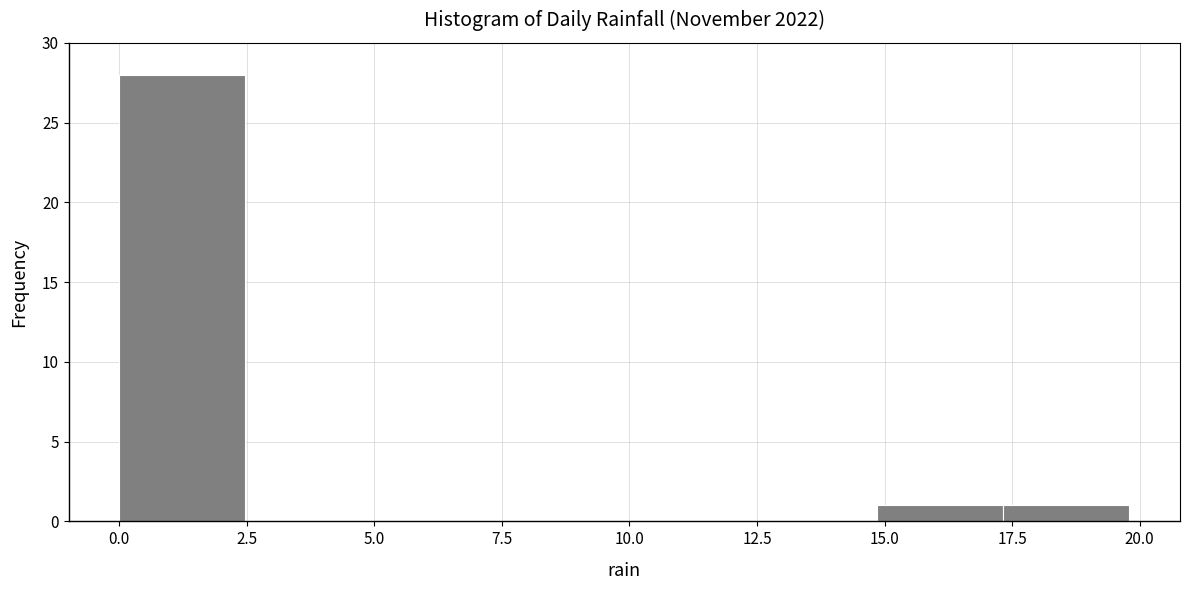

Reading left to right, transcribe this chart: for each bar, give the range it covers on the x-axis and its height. Neither the bar edges nor the heights are printed on the chart, so give them approximately, as read against the axes.

0.0 to 2.5: 28
2.5 to 5.0: 0
5.0 to 7.5: 0
7.5 to 10.0: 0
10.0 to 12.5: 0
12.5 to 15.0: 0
15.0 to 17.5: 1
17.5 to 20.0: 1